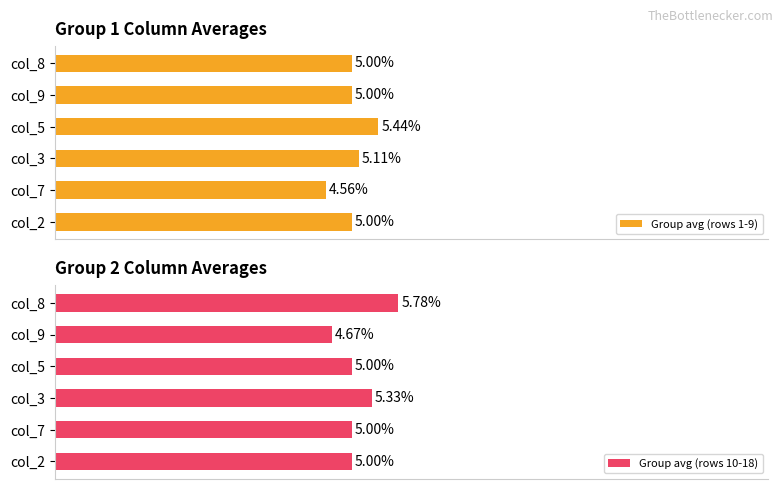

What is the difference between the second highest and second lowest values in the Group avg (rows 1-9) series?

0.1